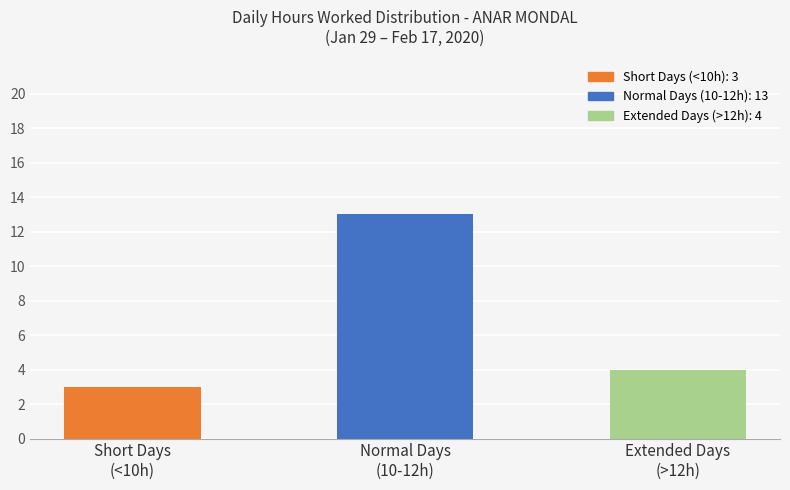

What is the smallest value displayed?

3